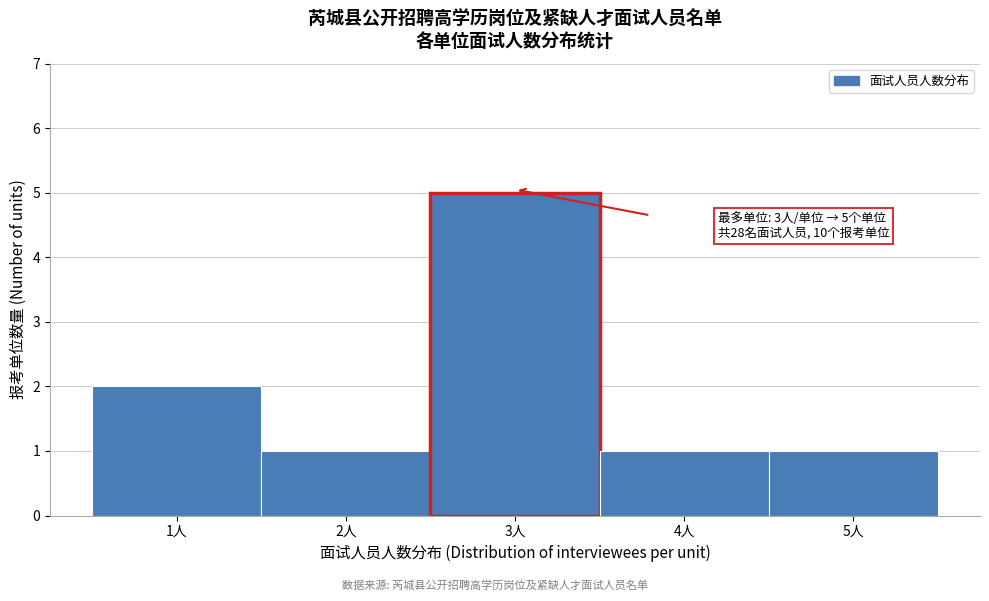

Over which range of the x-axis is the bar tallest?

2.5 to 3.5